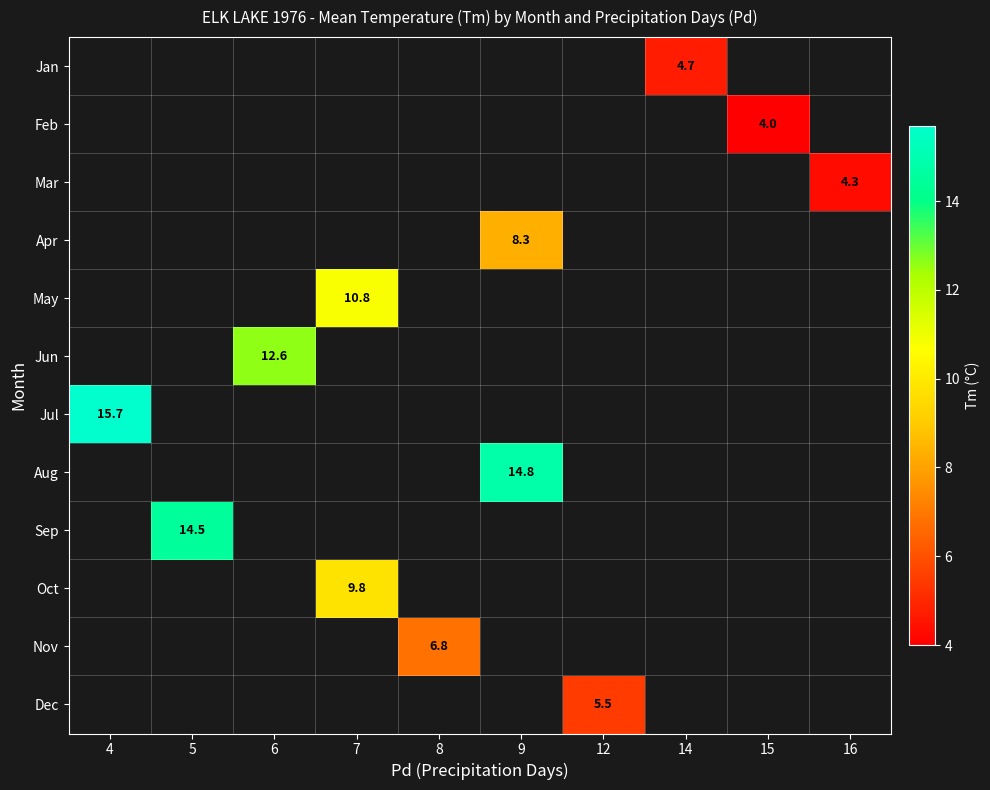

Which label corresponds to the largest value in the chart?

4